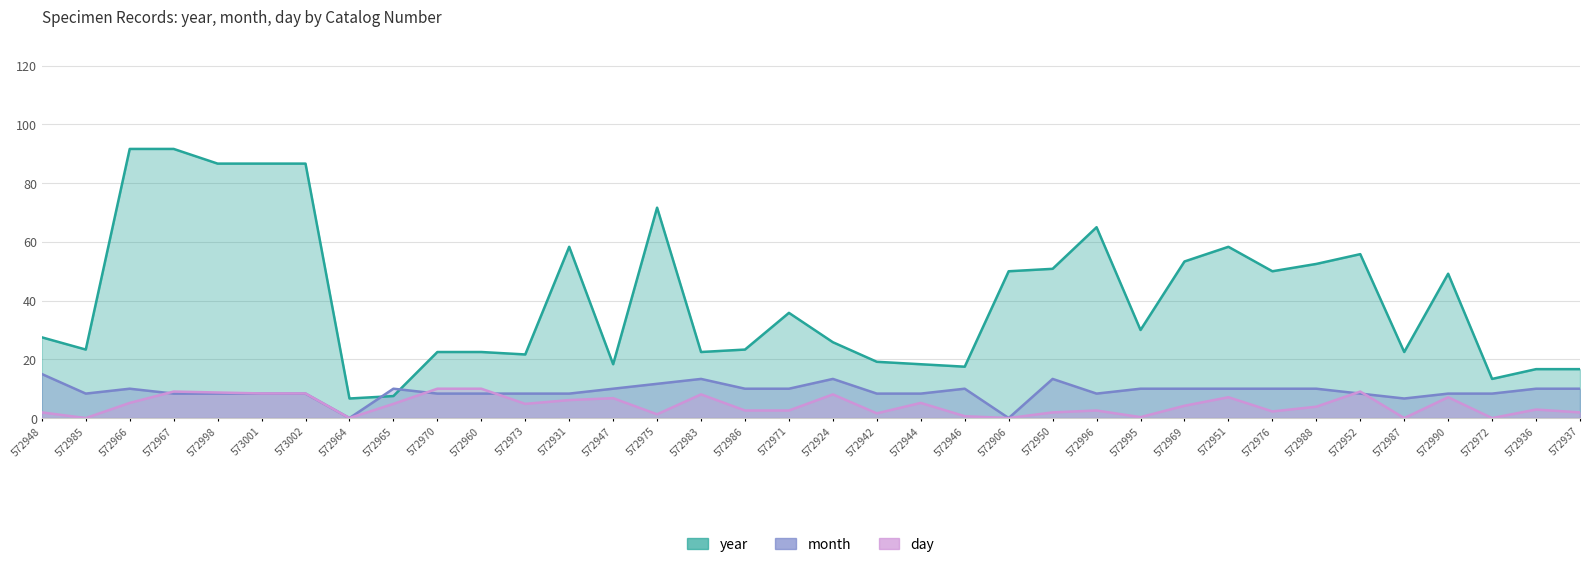

True or false: year and day cross at least once.

False